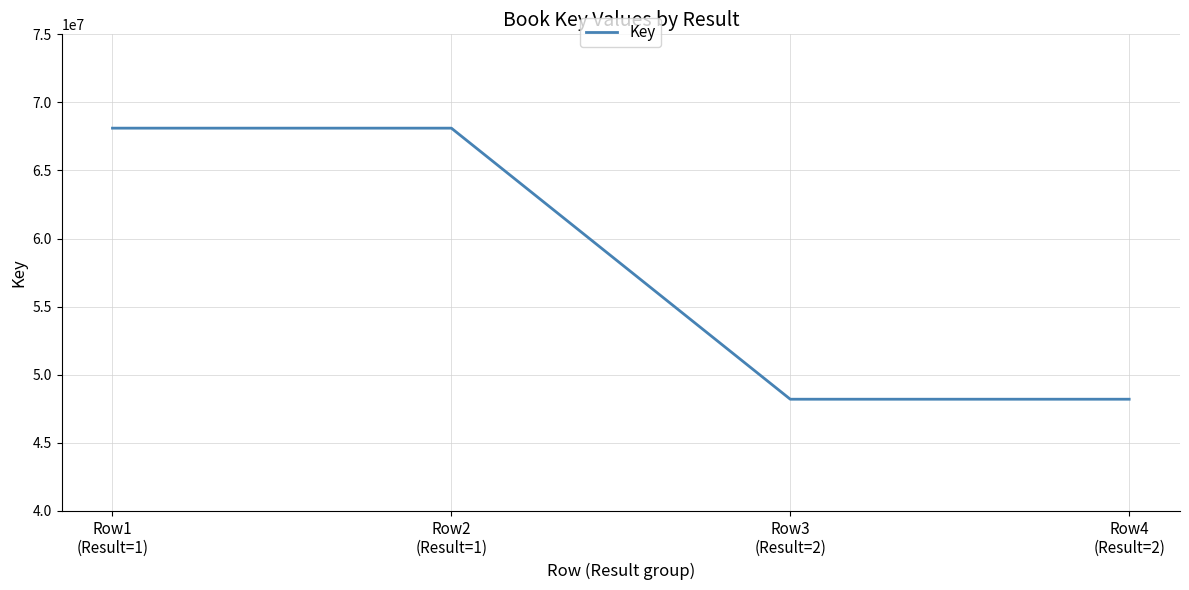

What is the maximum value shown in the chart?

68109764